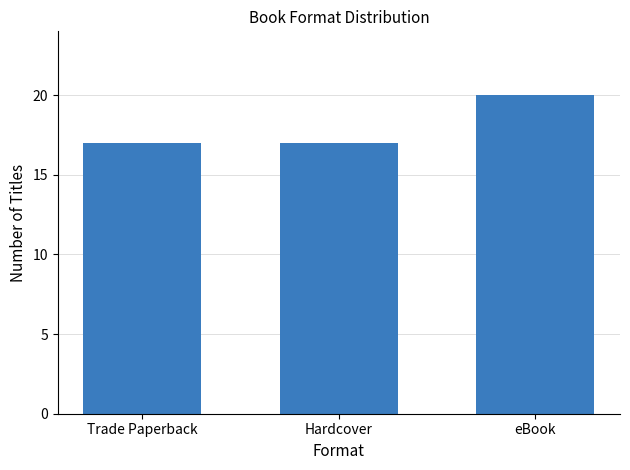

Are the bars horizontal?

No